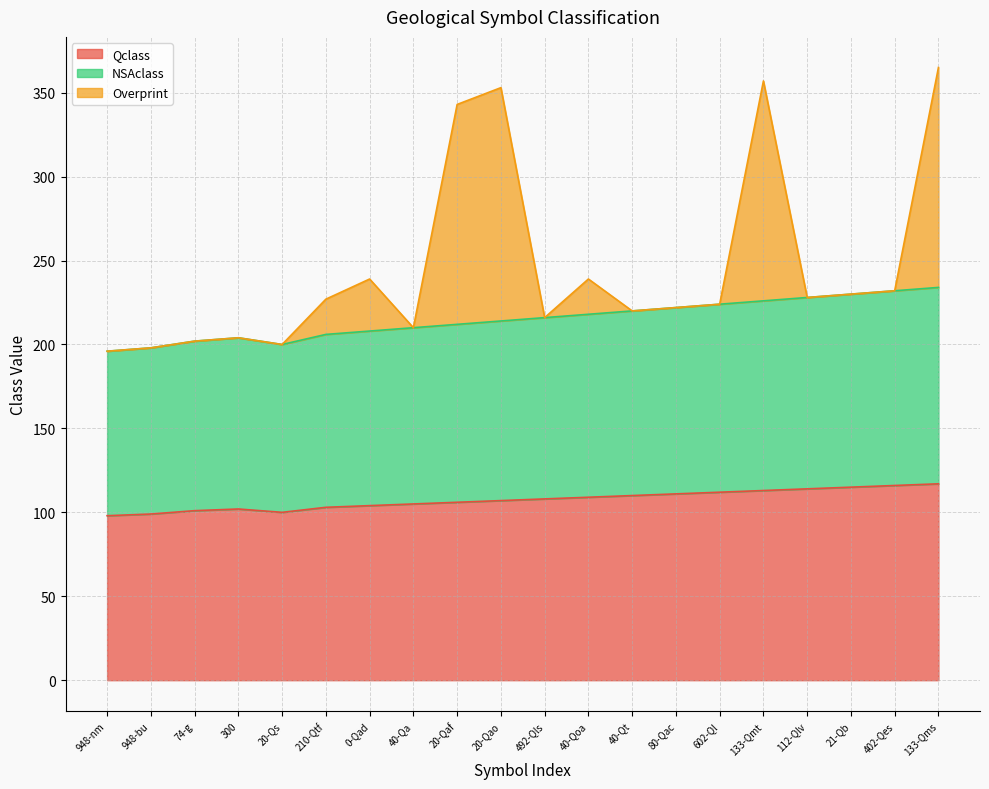

Does the chart display data point markers on the line(s)?

No